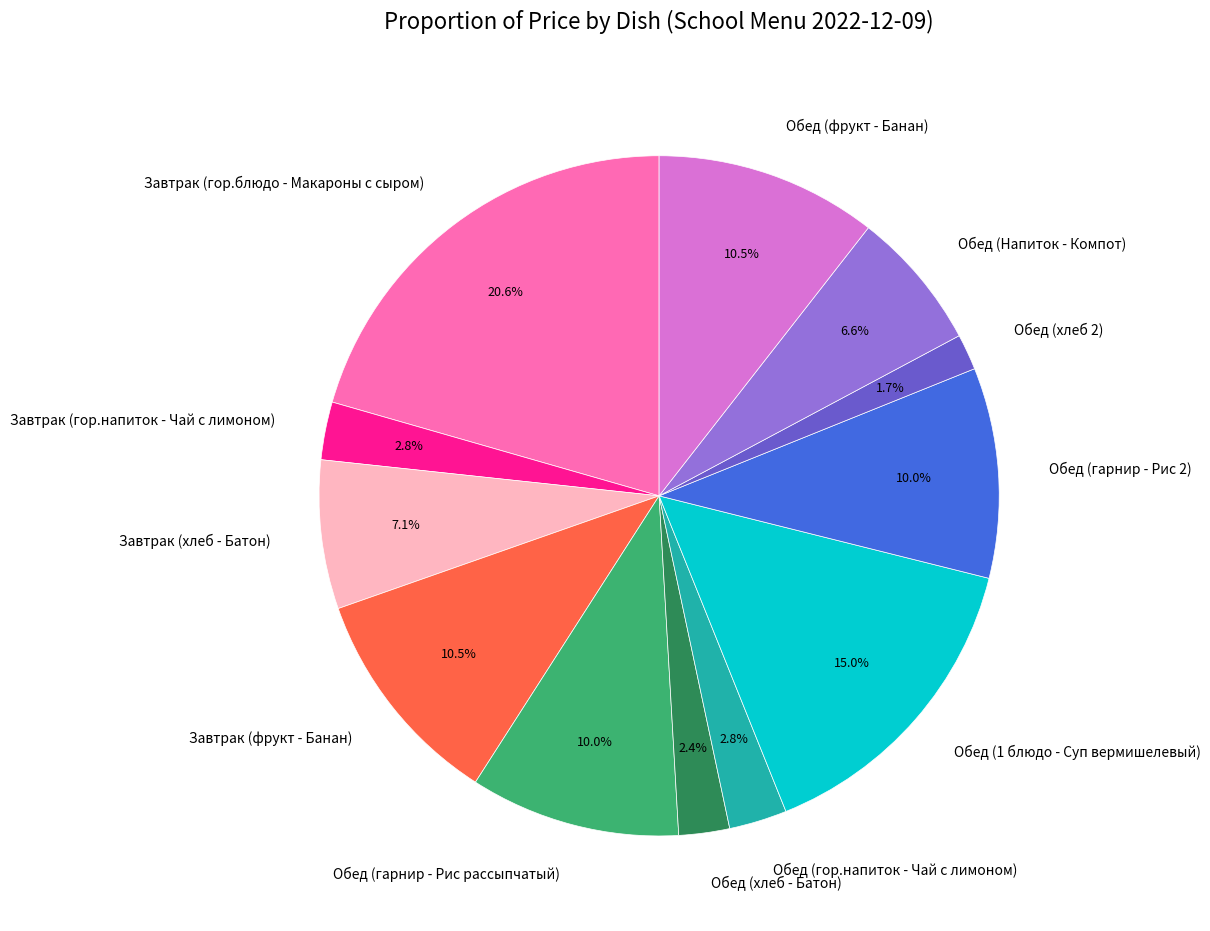

Count the number of slices in the pie.

12